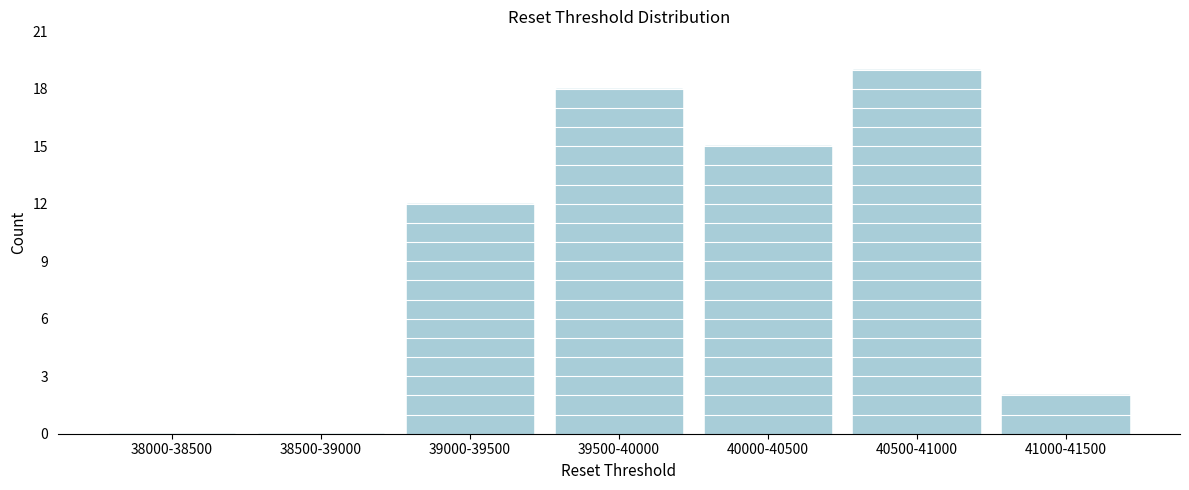

Reading right to left, extract all data points from this chart.

41000-41500=2	40500-41000=19	40000-40500=15	39500-40000=18	39000-39500=12	38500-39000=0	38000-38500=0